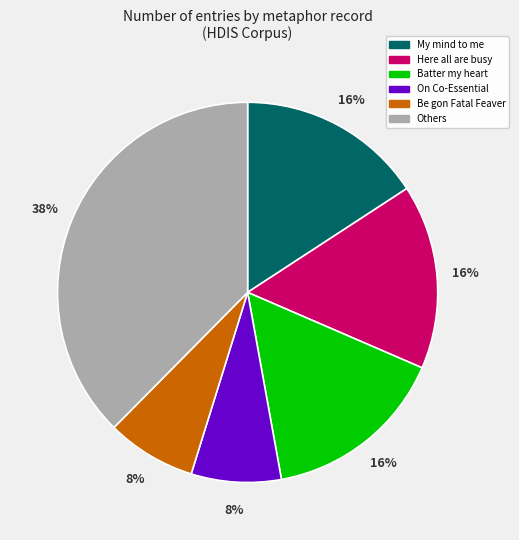

To the nearest percent, what is the average slice percentage?

17%